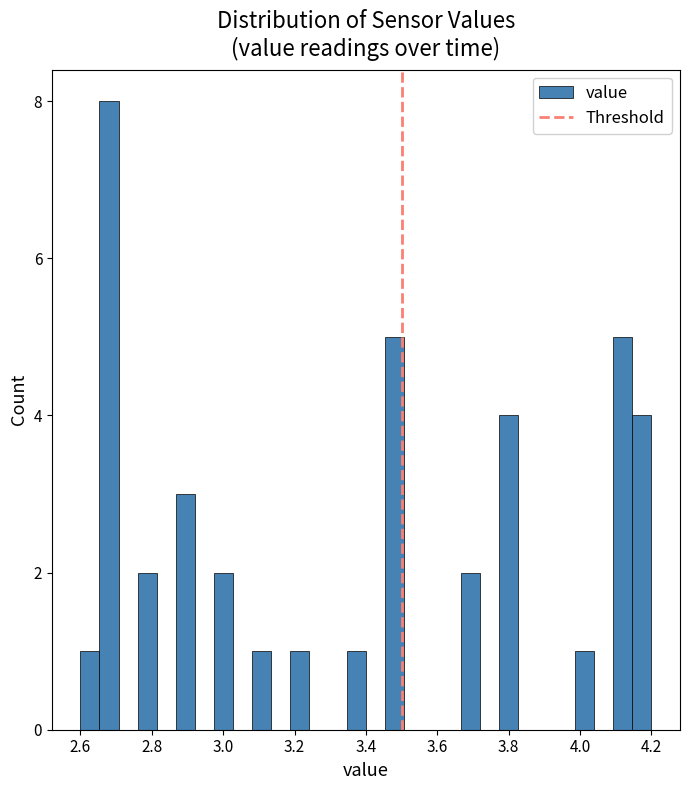

Read against the x-axis, roughly where is the centre of the tallest bar?

2.68